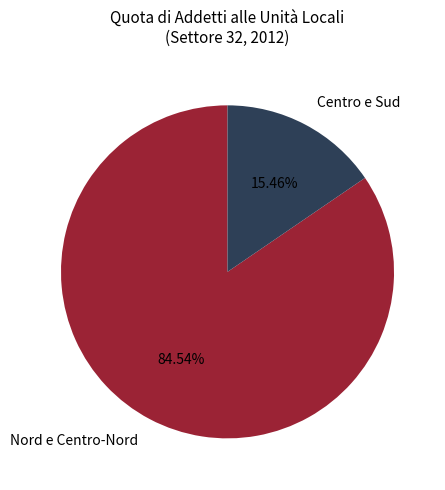

Rank the categories by value from highest to lowest.

Nord e Centro-Nord, Centro e Sud